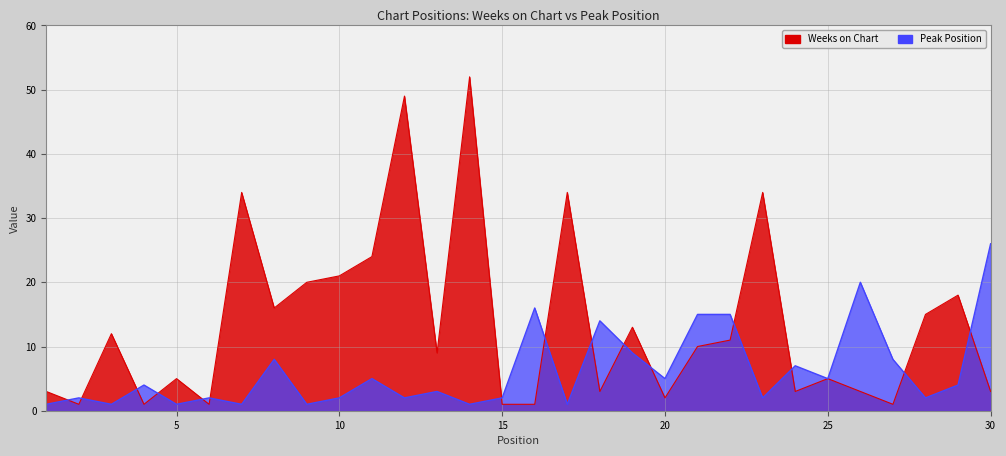

At which label does Peak Position reach its peak?

30